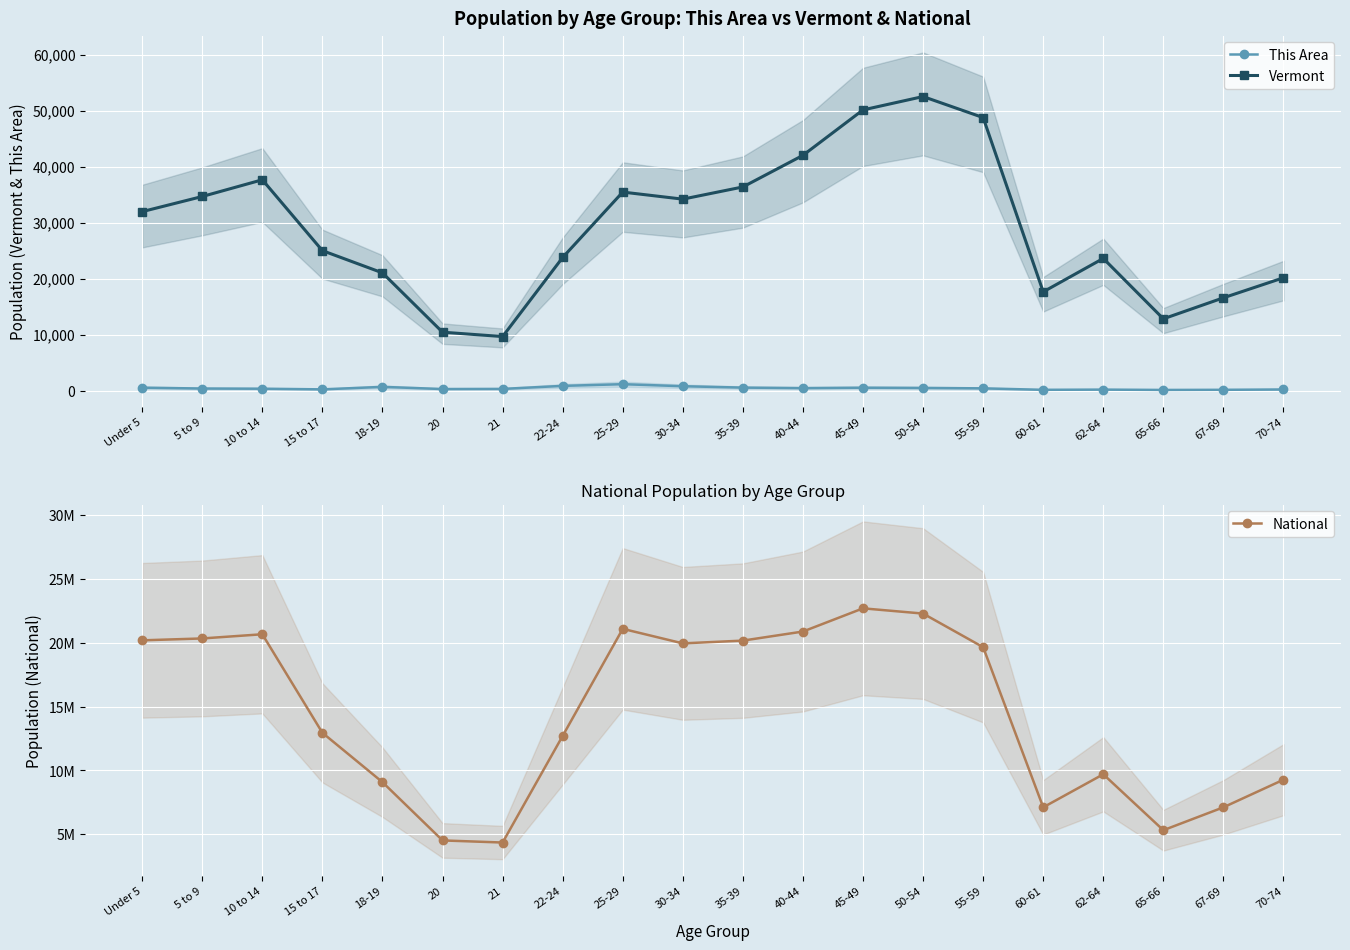

Is the value of National at 65-66 greater than the value of This Area at 35-39?

Yes